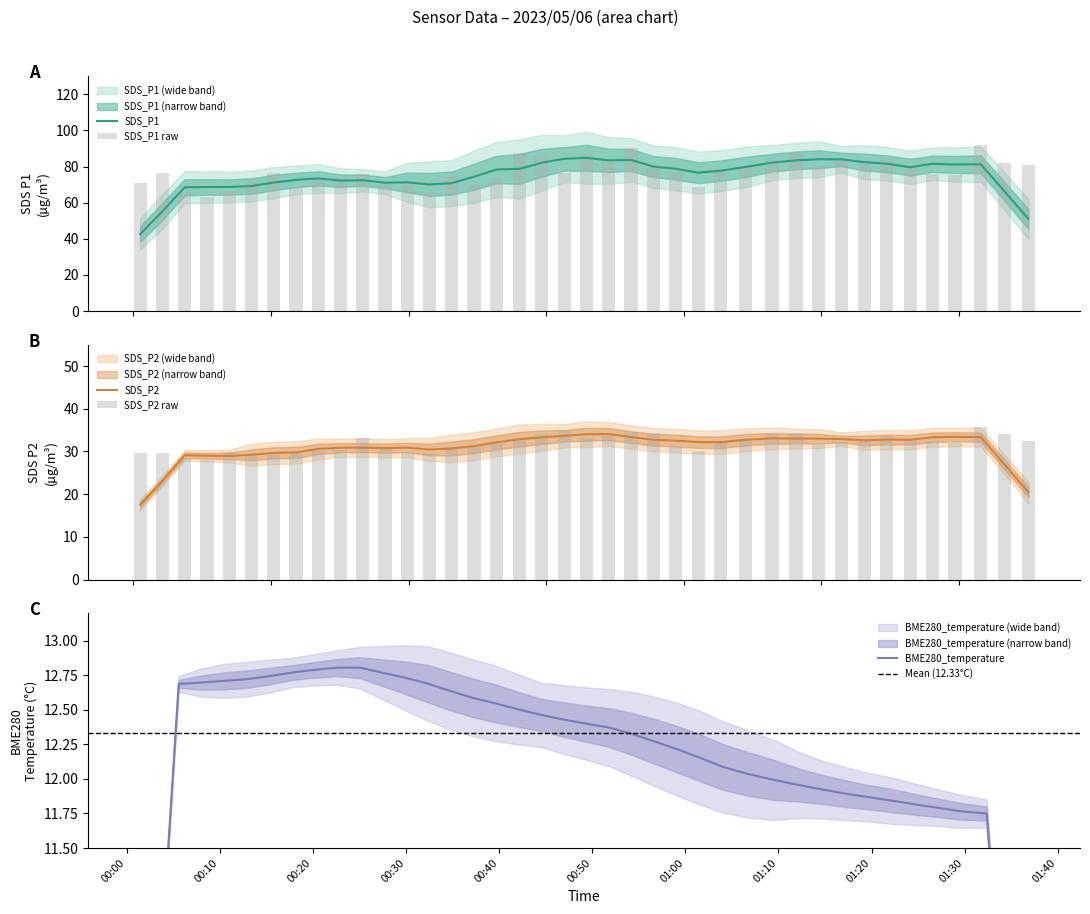

The value of SDS_P1 at 00:22 is 49.5. True or false?

False